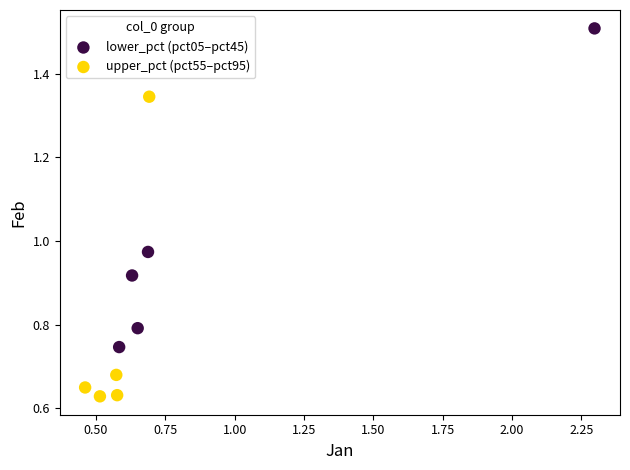

Which series reaches the minimum Y coordinate?

upper_pct (pct55–pct95)